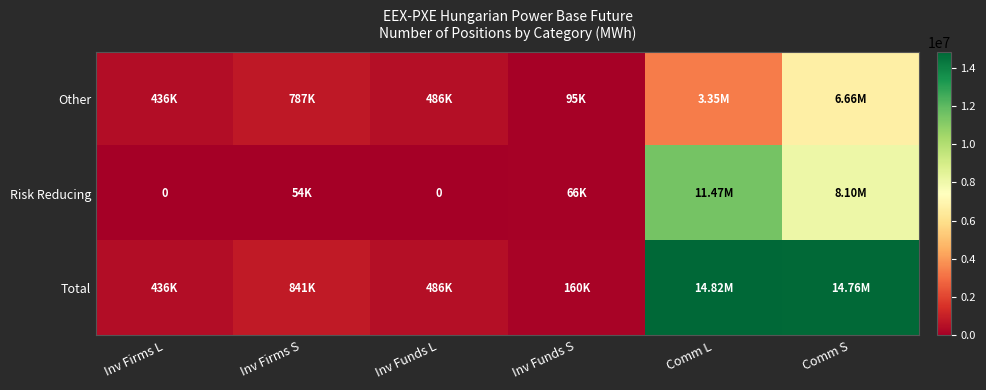

What is the maximum value for Risk Reducing?

11472078